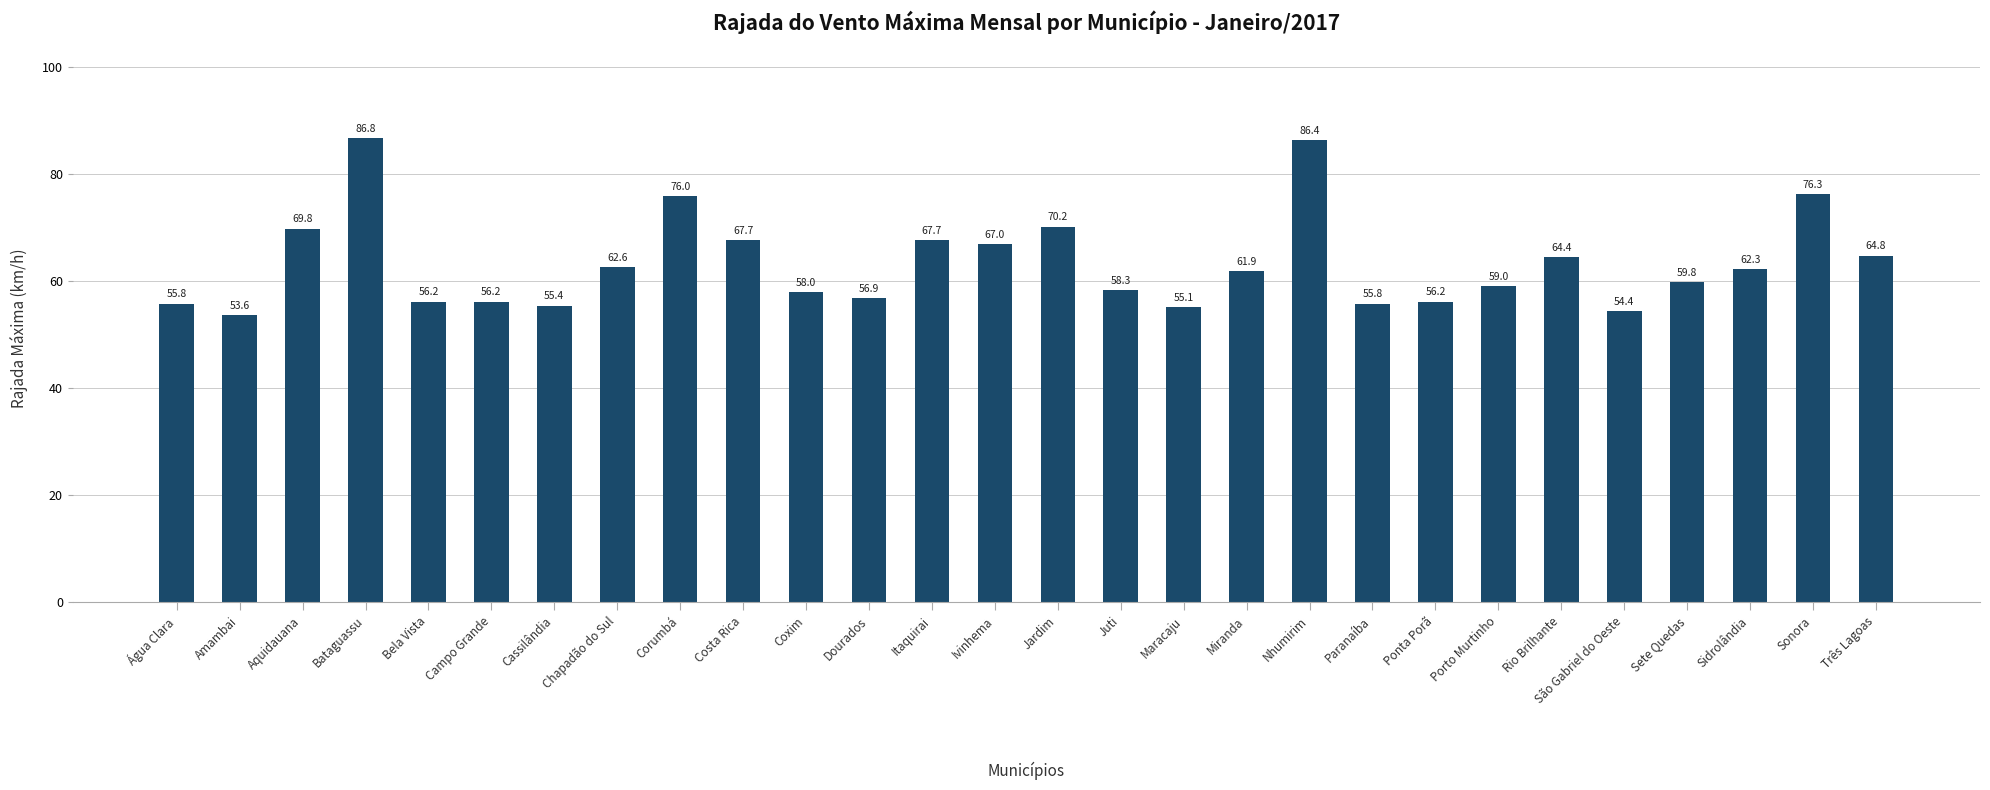

What is the minimum value shown in the chart?

53.6